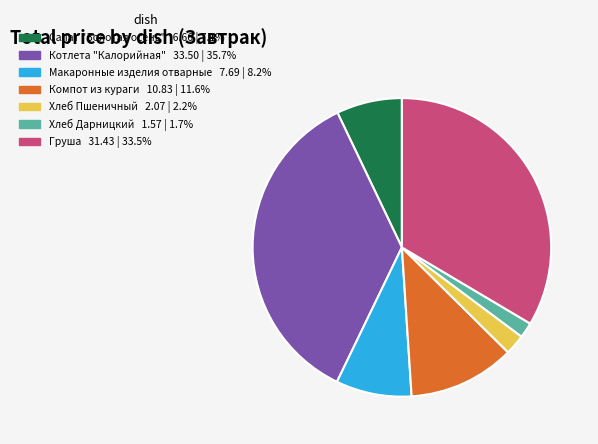

What is the ratio of the value at Салат "Золотая осень" to the value at Хлеб Дарницкий?

4.2